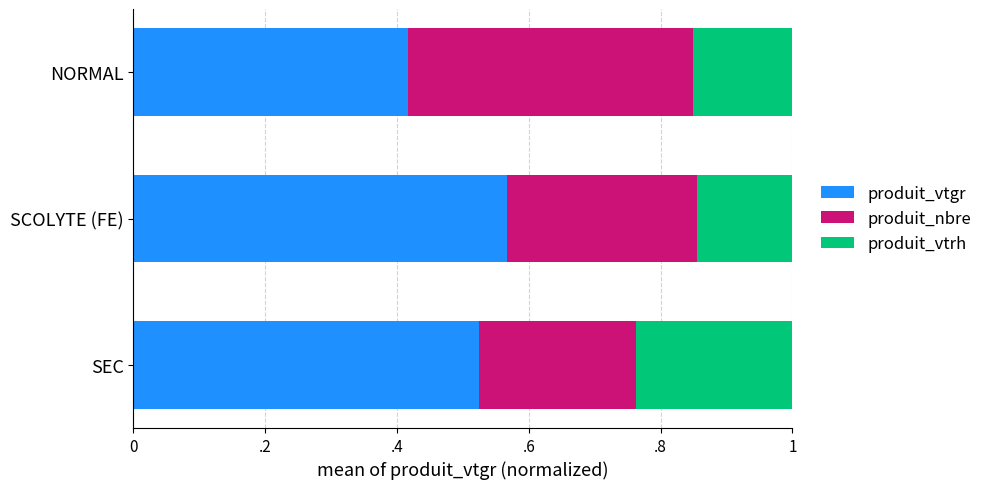

Reading left to right, list all the values displayed in this chart.

produit_vtgr: 0.4	0.6	0.5
produit_nbre: 0.4	0.3	0.2
produit_vtrh: 0.2	0.1	0.2